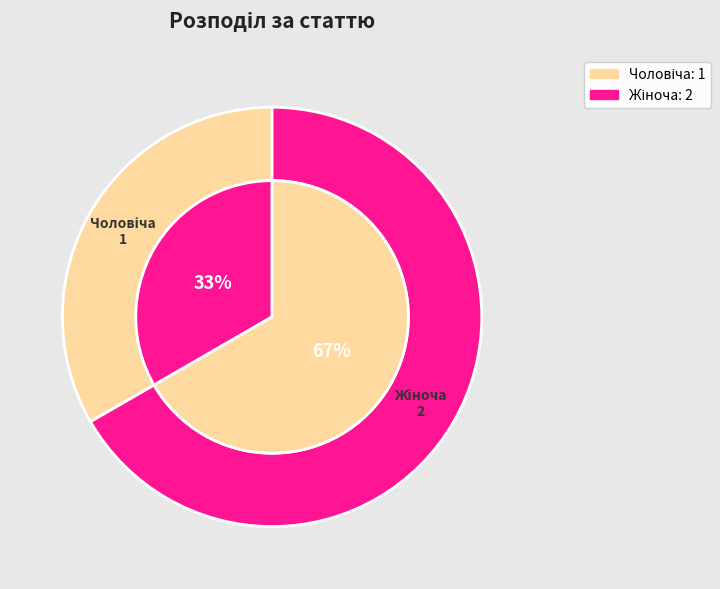

The Чоловіча slice represents 33% of the pie. True or false?

True